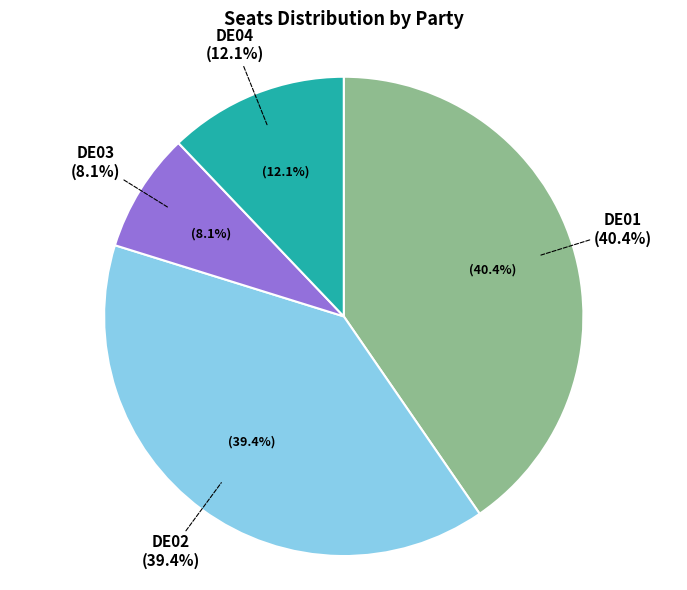

What is the smallest slice in the pie chart?

DE03